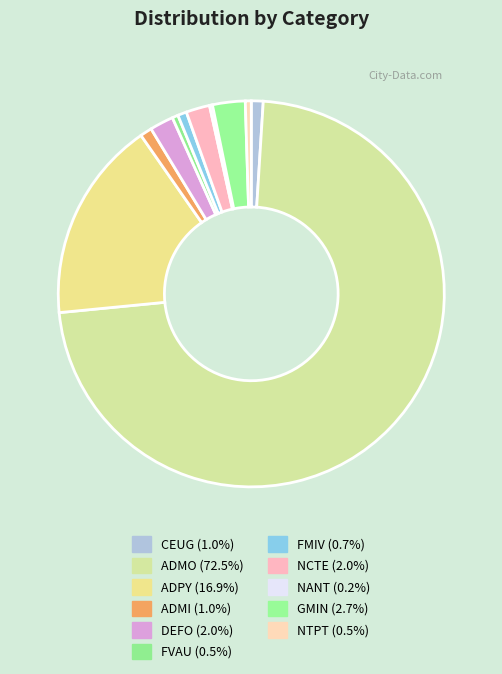

Does any single category account for the majority?

Yes